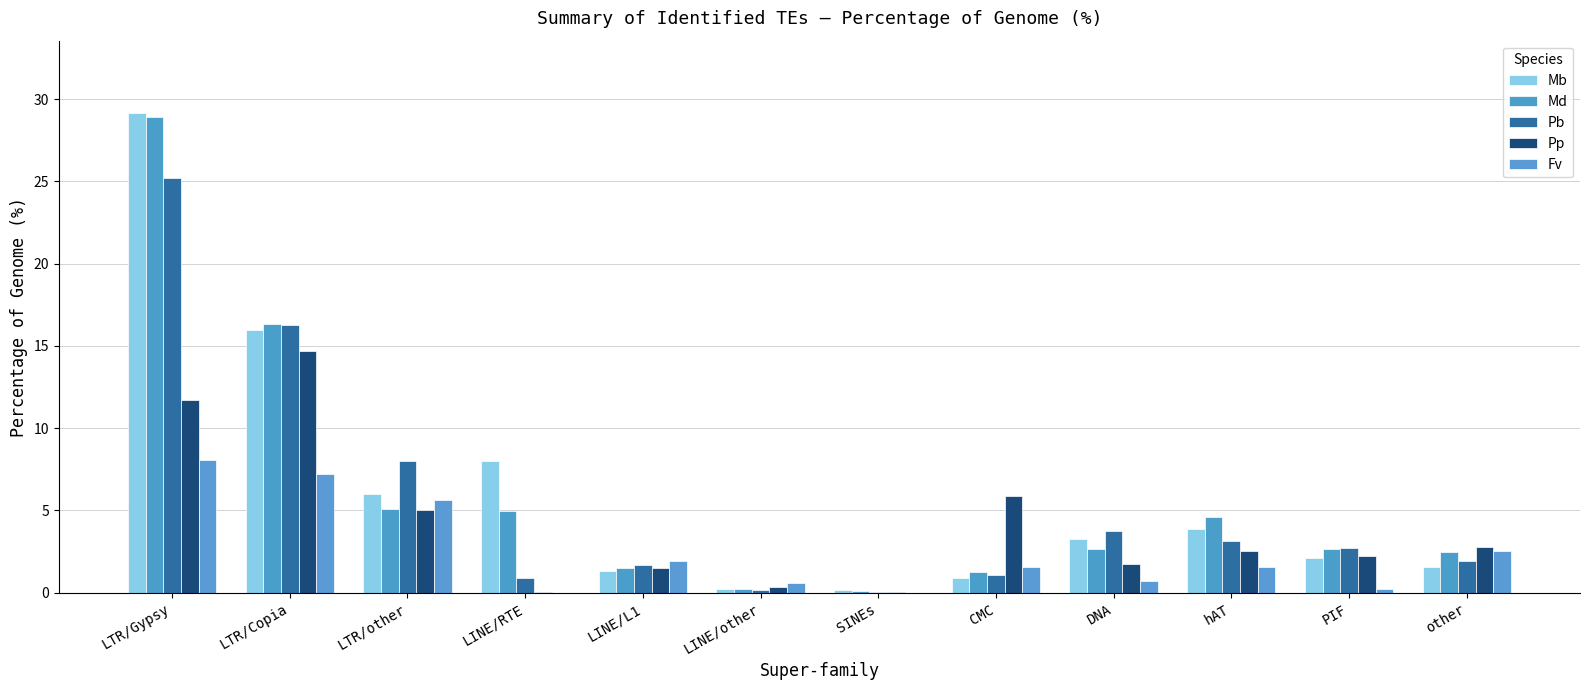

Which category has the highest value in the Mb series?

LTR/Gypsy